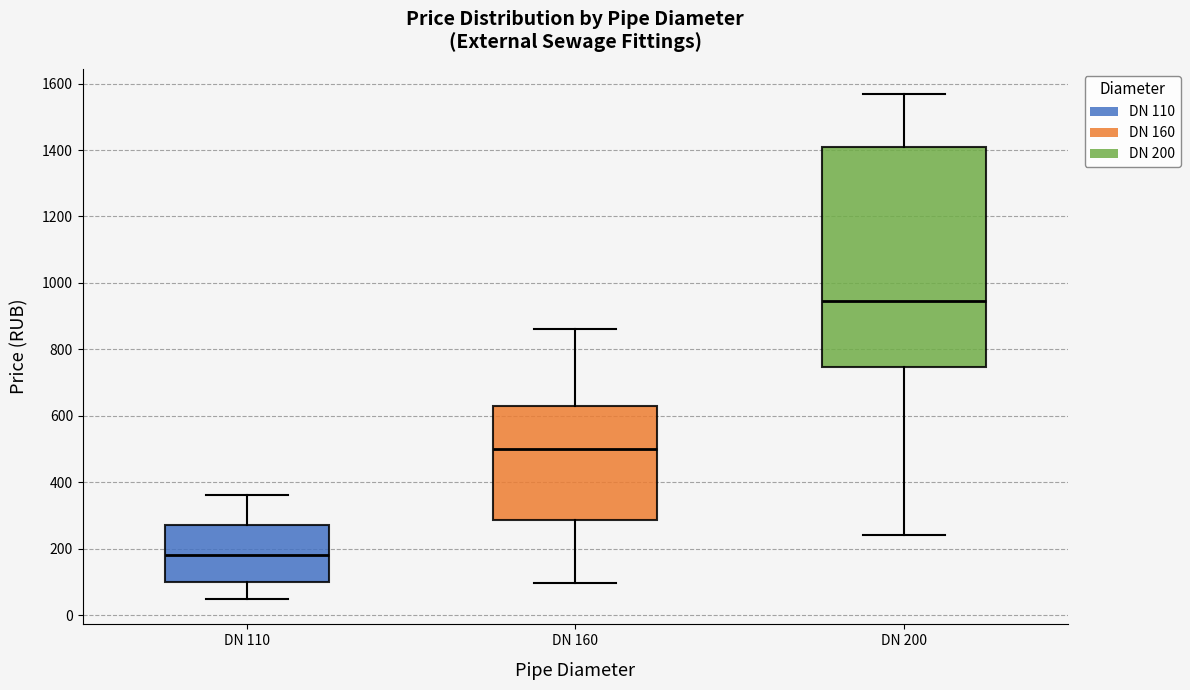

Which box's median line is the highest?

DN 200